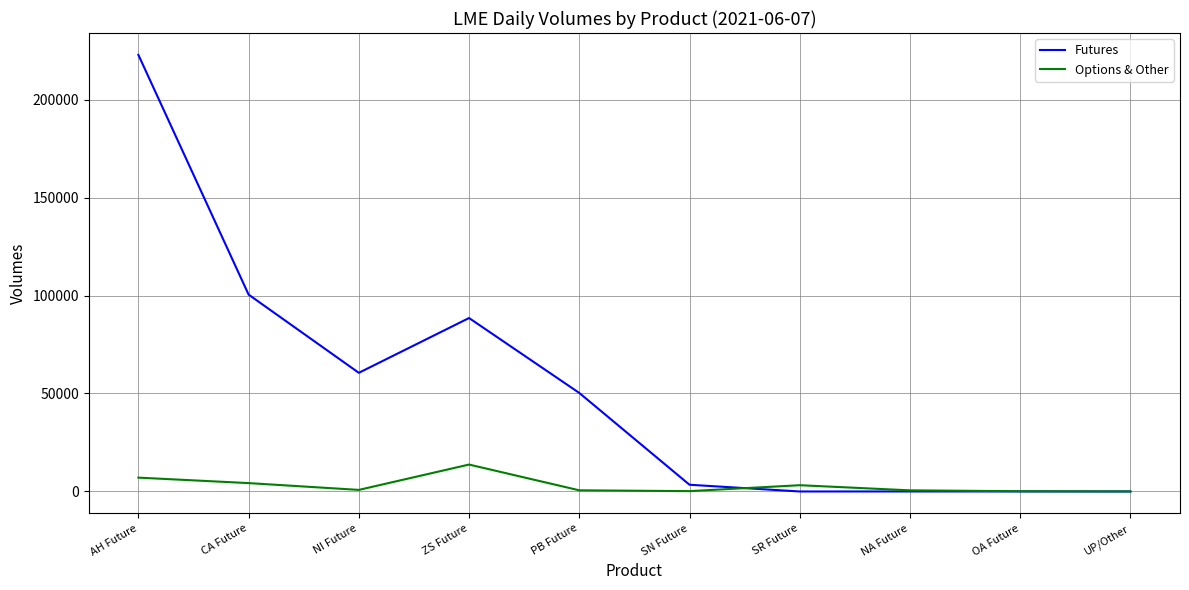

At which label does Options & Other first exceed 810?

AH Future